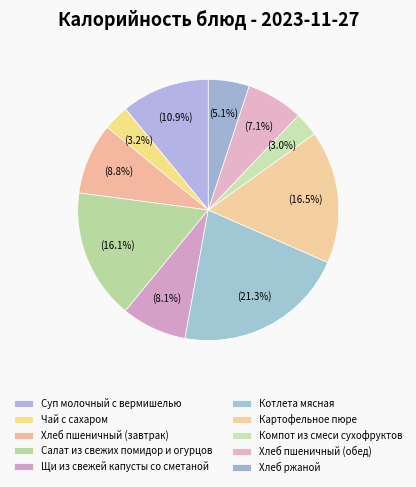

How many segments does this pie chart have?

10